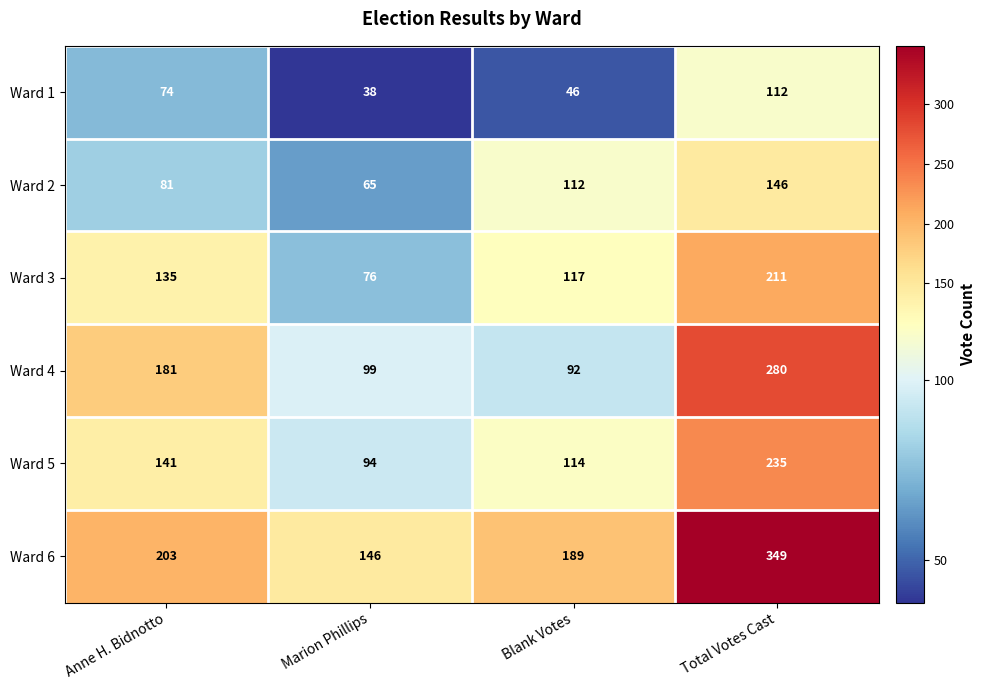

What is the difference between the Ward 5 values at Marion Phillips and Anne H. Bidnotto?

47